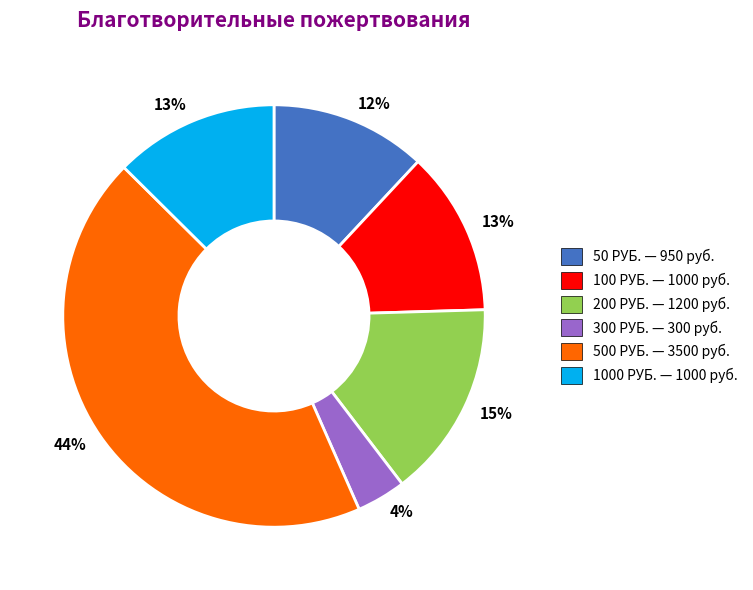

What percentage is the 200 РУБ. slice, to the nearest percent?

15%